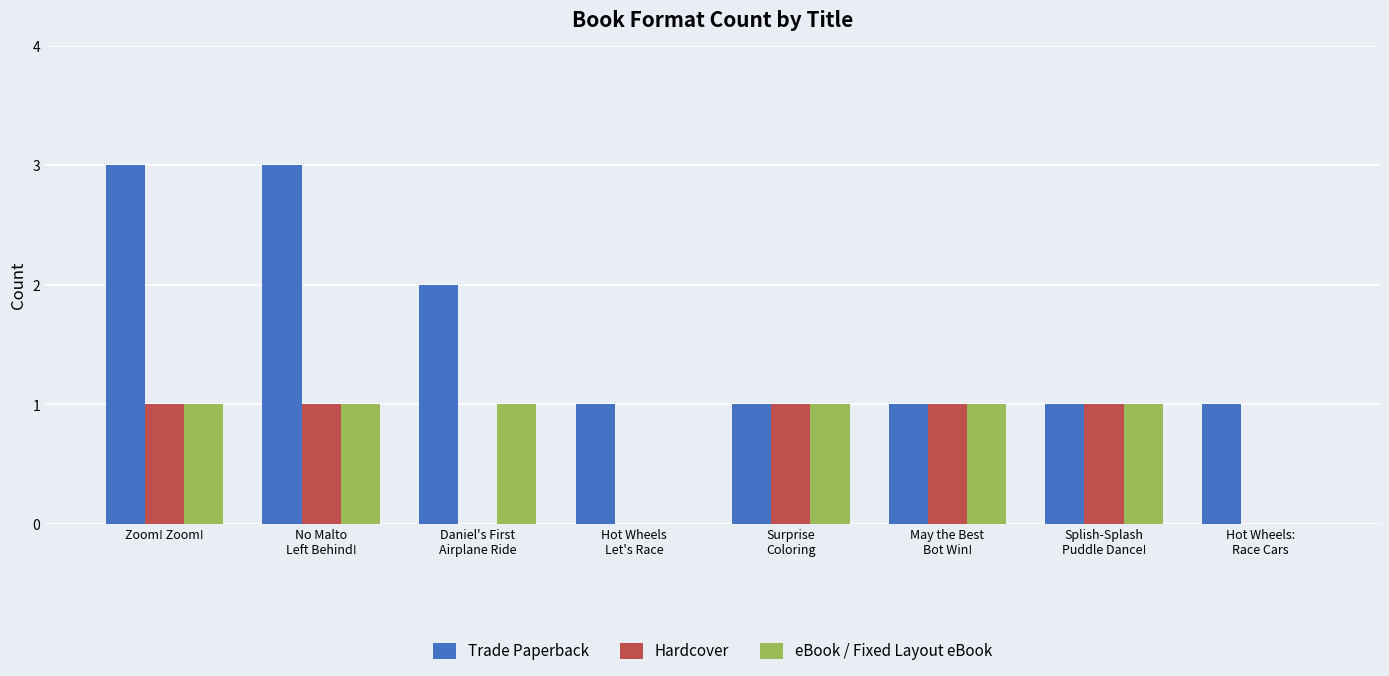

Which series has the largest total across all categories?

Trade Paperback